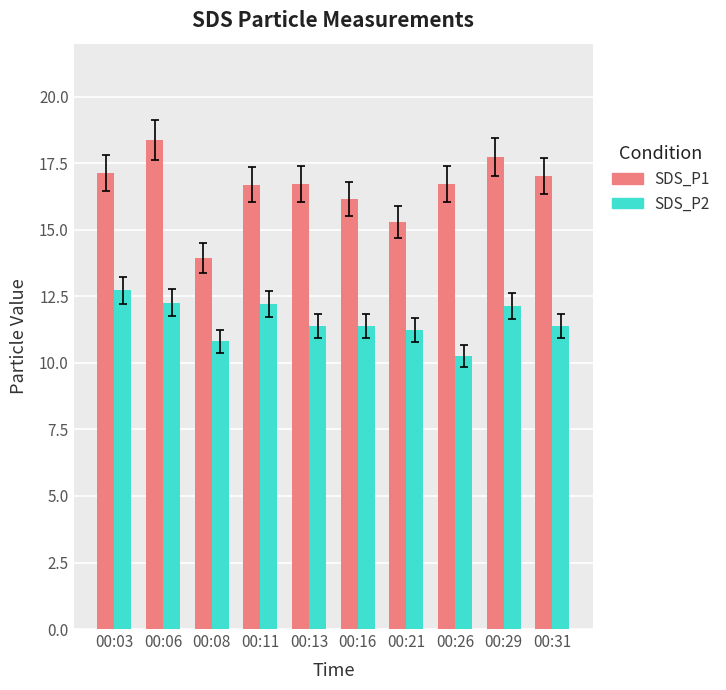

At how many categories does at least one series exceed 12?

10